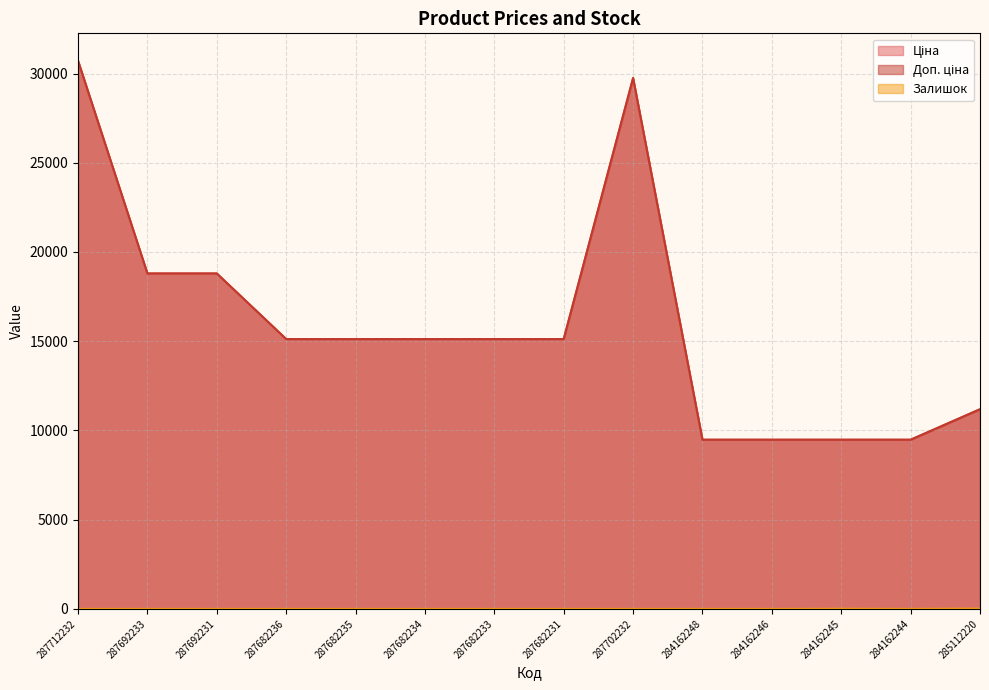

True or false: Ціна and Залишок intersect in this chart.

False